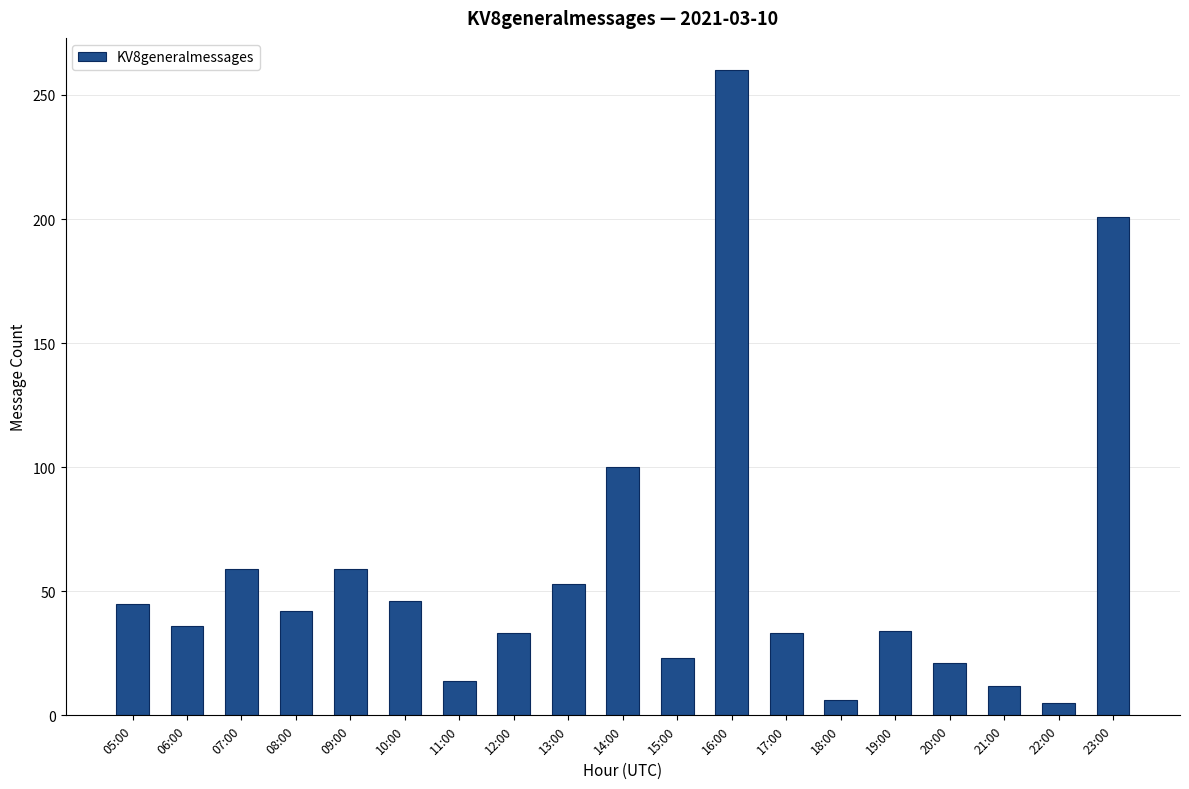

The value at 05:00 is 45. True or false?

True